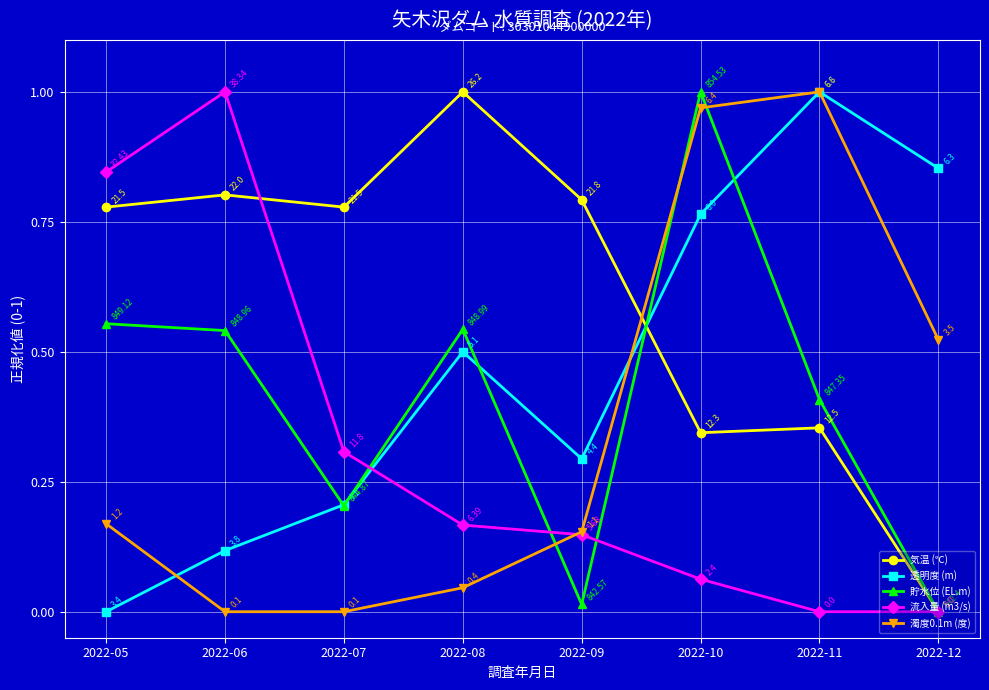

How many intersections are there between 流入量 (m3/s) and 透明度 (m)?

1